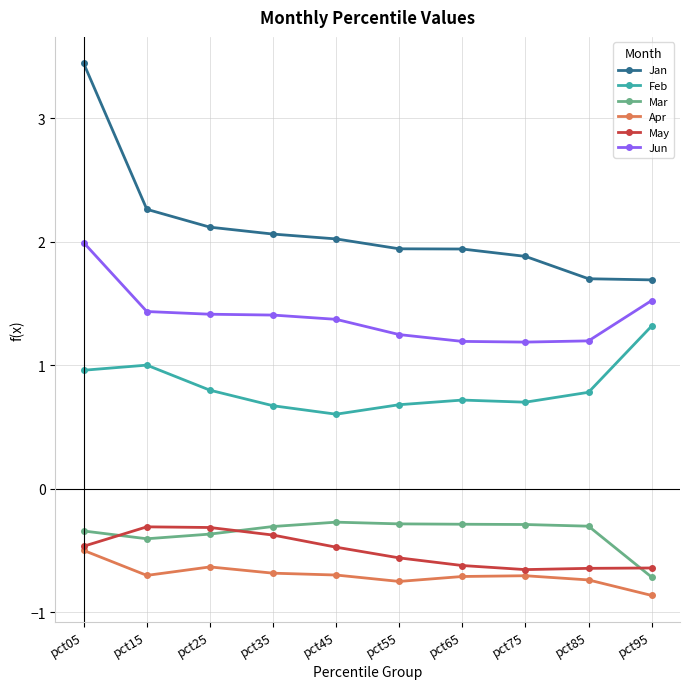

What is the sum of all Jan values?

21.1